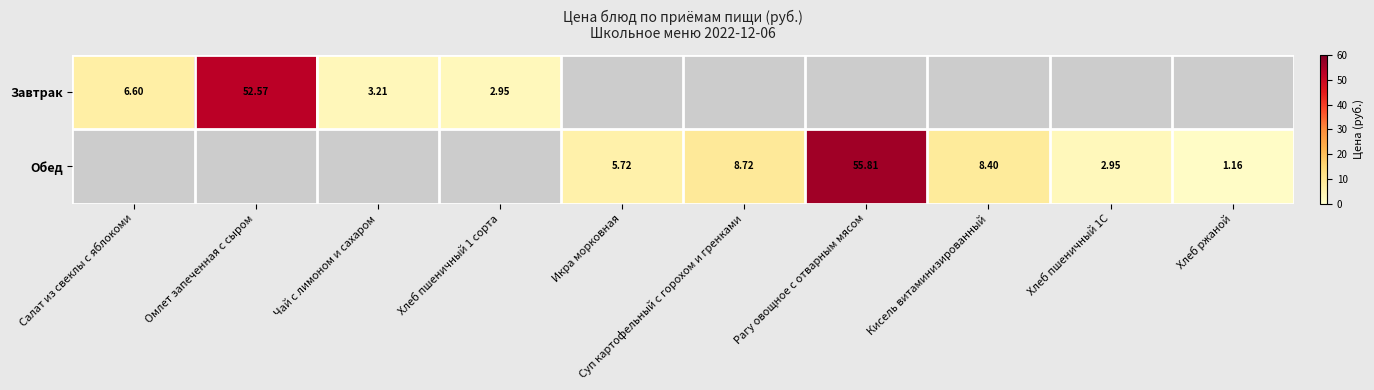

At which label does Завтрак reach its minimum?

Хлеб пшеничный 1 сорта